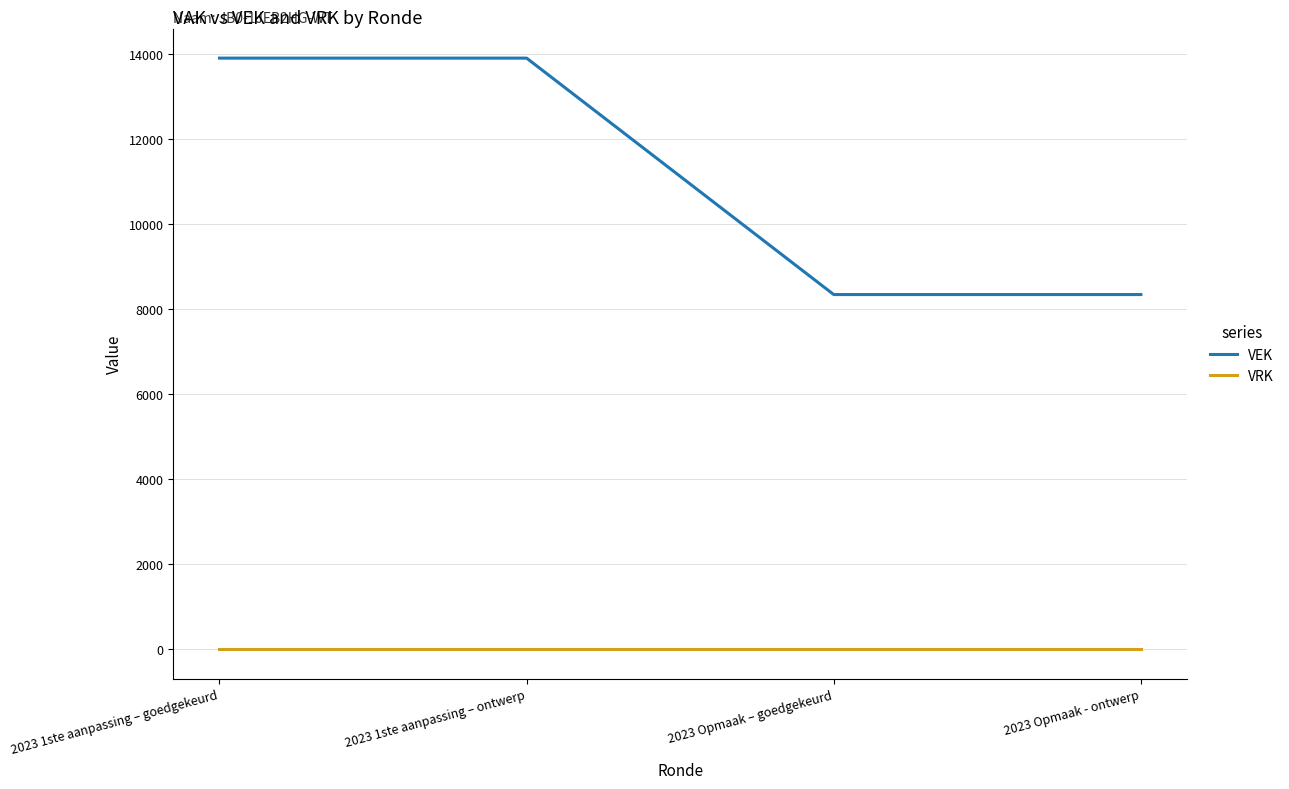

The value of VRK at 2023 1ste aanpassing – ontwerp is 0. True or false?

True